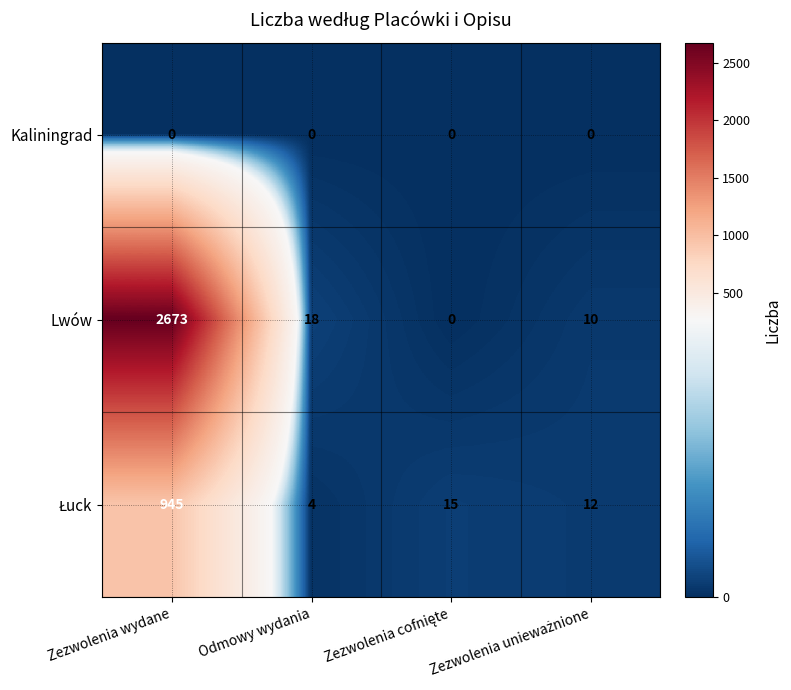

At which category does the chart reach its peak across all series?

Zezwolenia wydane